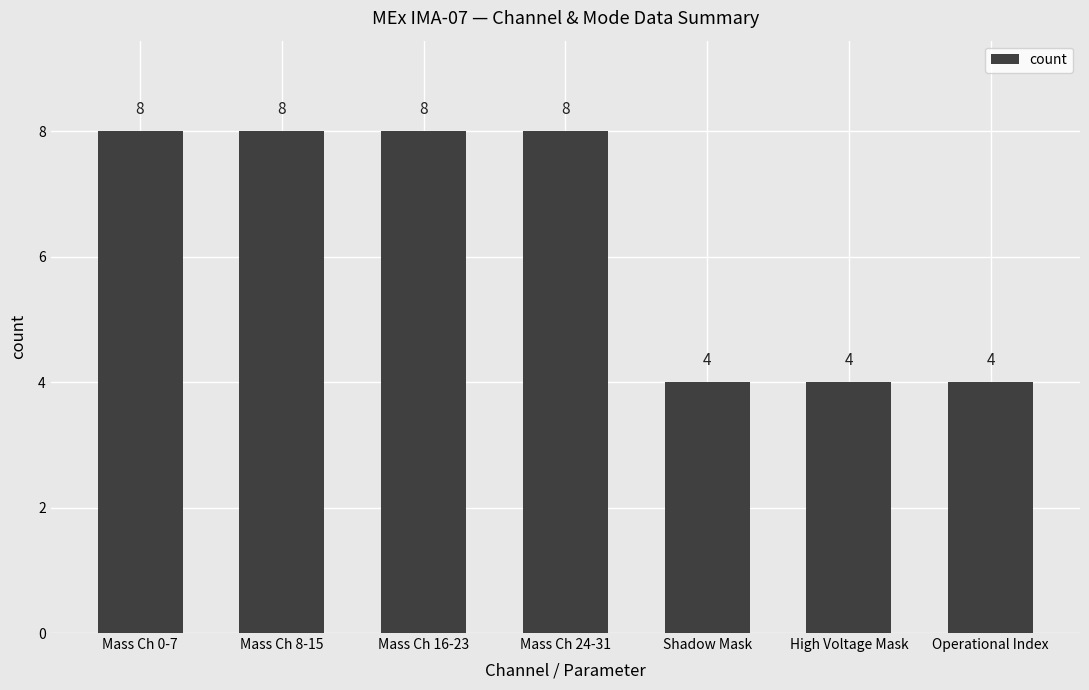

The value at Shadow Mask is 4. True or false?

True